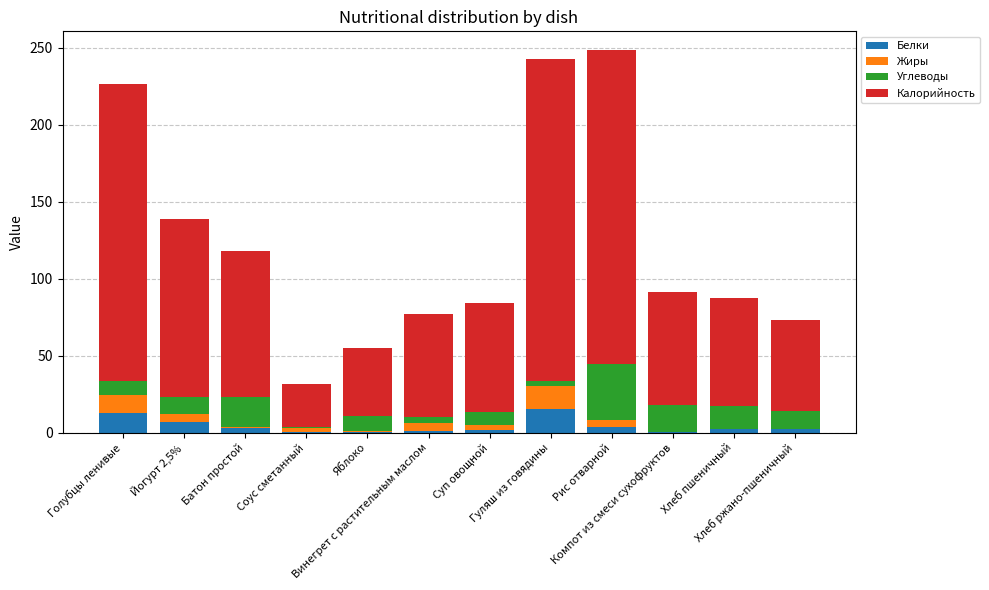

How many categories are shown in the chart?

12